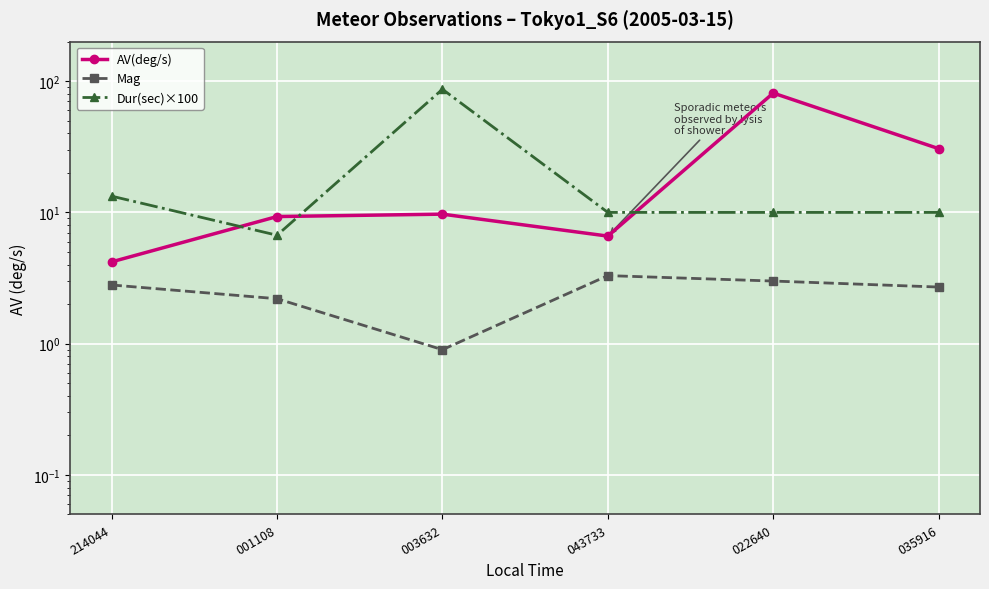

What is the label of the 5th point from the left?

022640